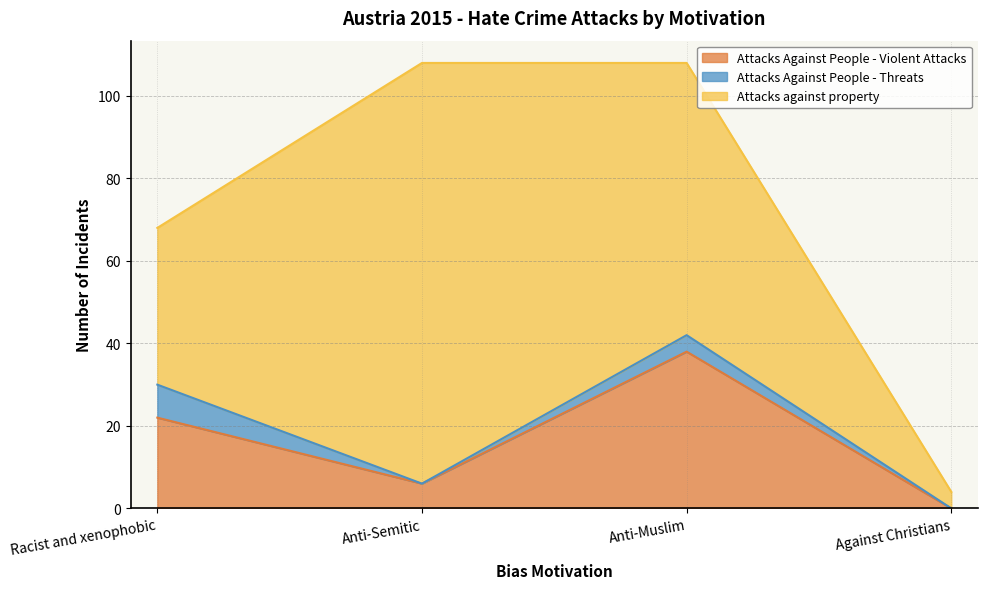

How many values in the Attacks Against People - Threats series are below 4?

2